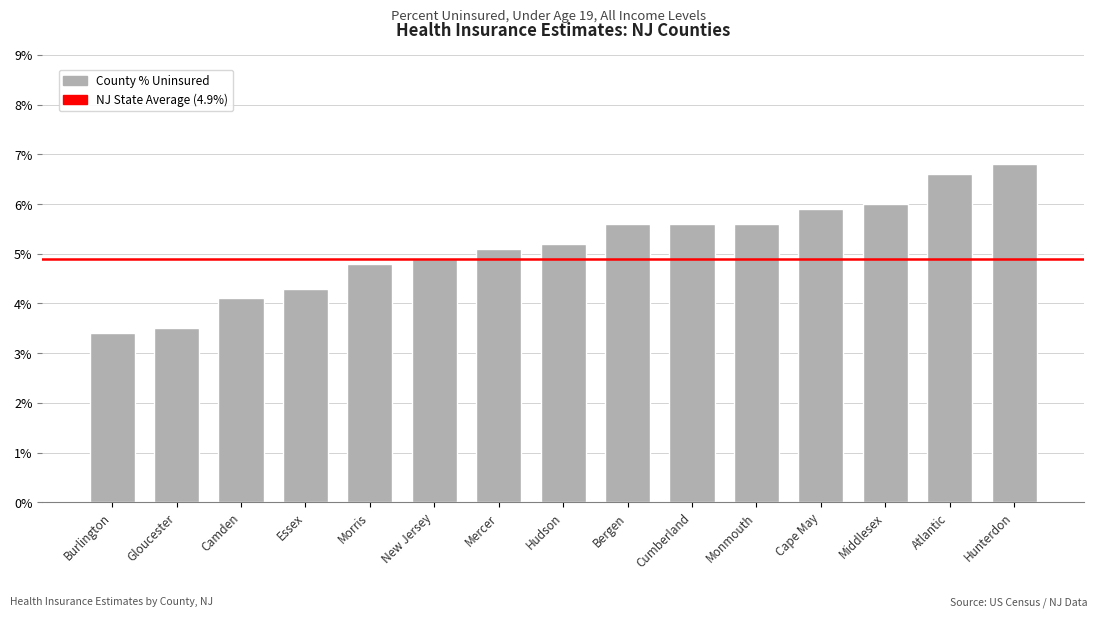

What is the value of the 5th bar from the left?

4.8